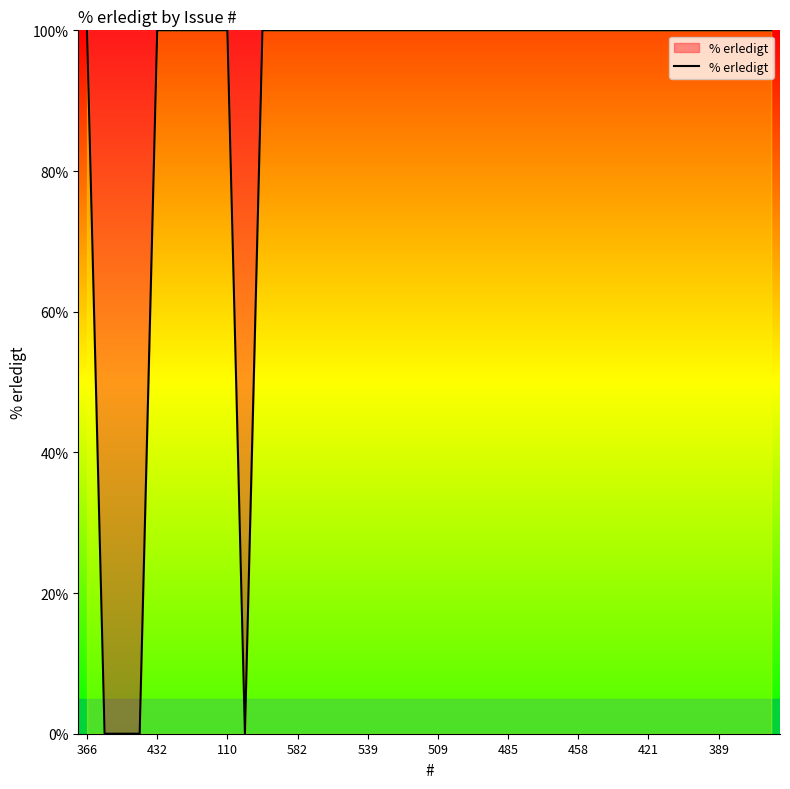

Reading right to left, what are all the values shown in this chart?

100	100	100	100	100	100	100	100	100	100	100	100	100	100	100	100	100	100	100	100	100	100	100	100	100	100	100	100	100	100	0	100	100	100	100	100	0	0	0	100